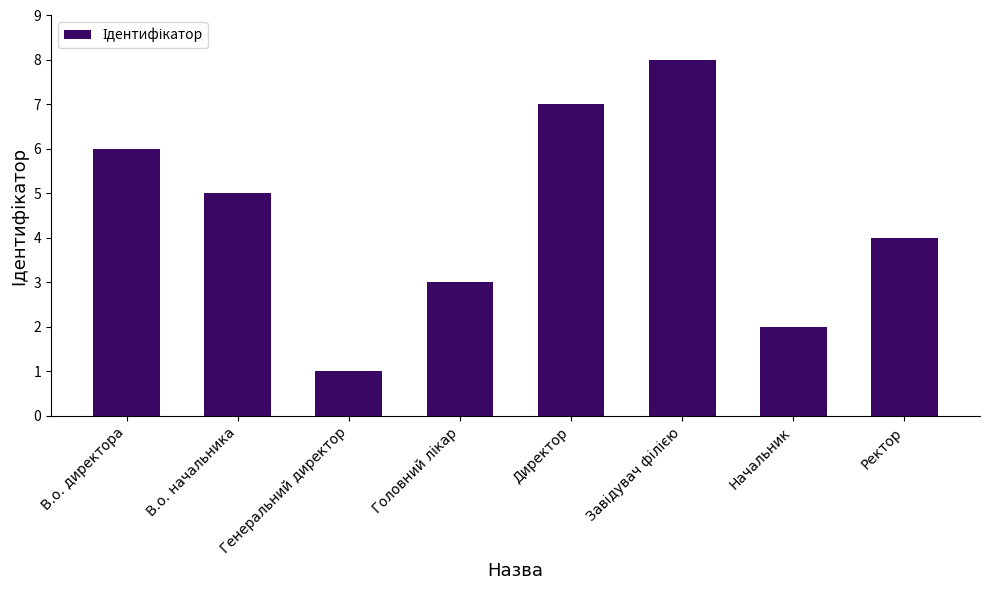

How many series are shown in this chart?

1